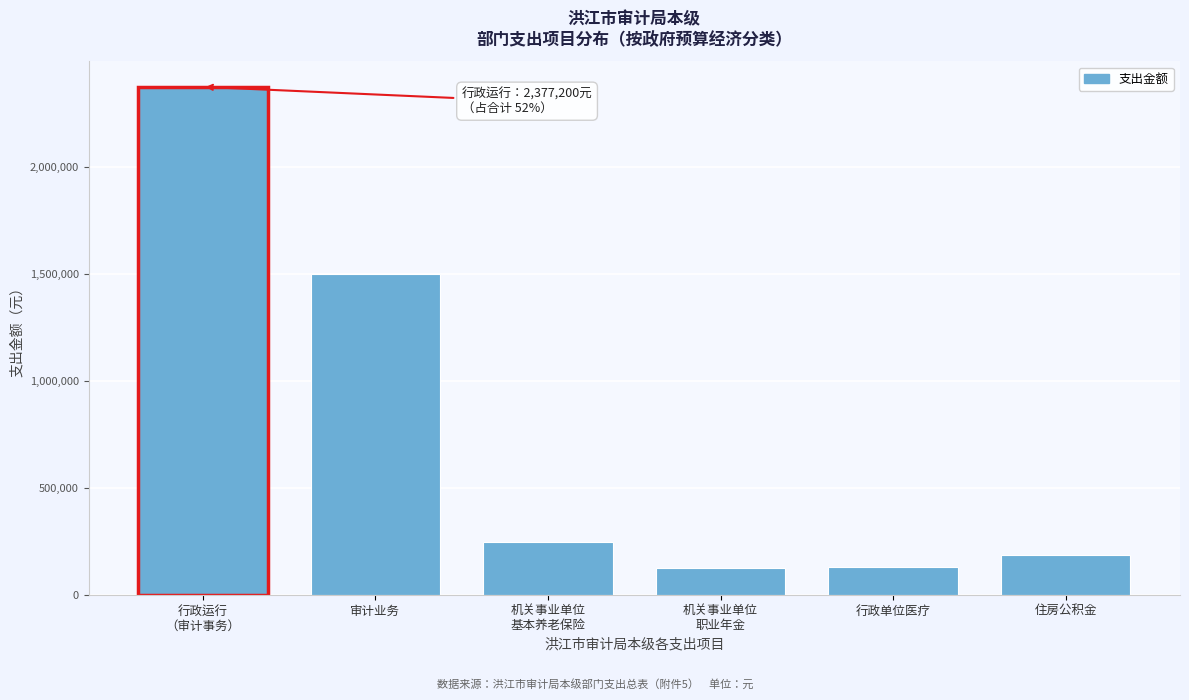

Which has a higher value, 住房公积金 or 行政单位医疗?

住房公积金